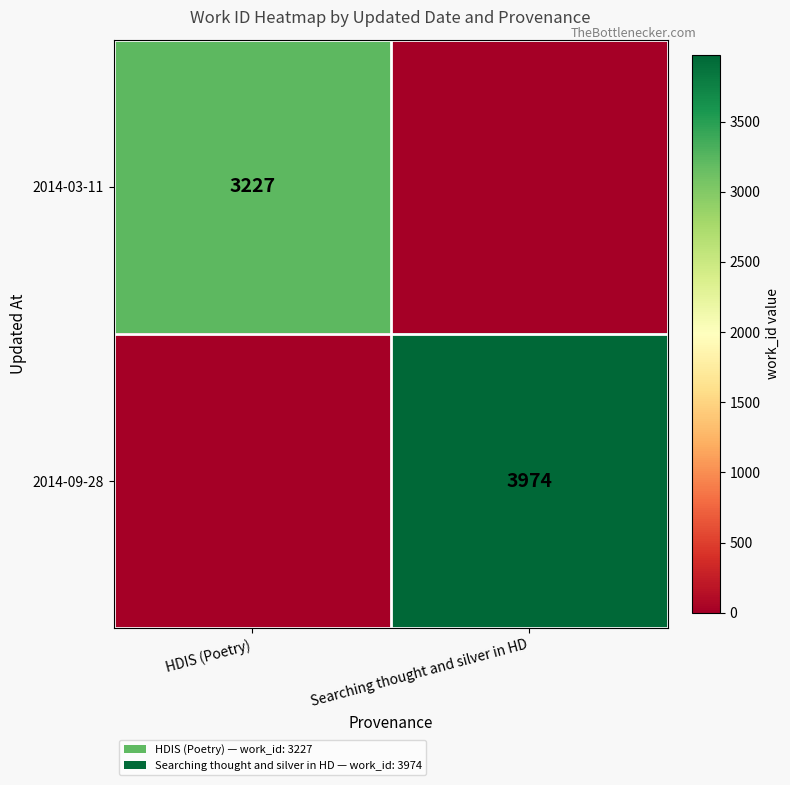

How many data points does each series have?

2